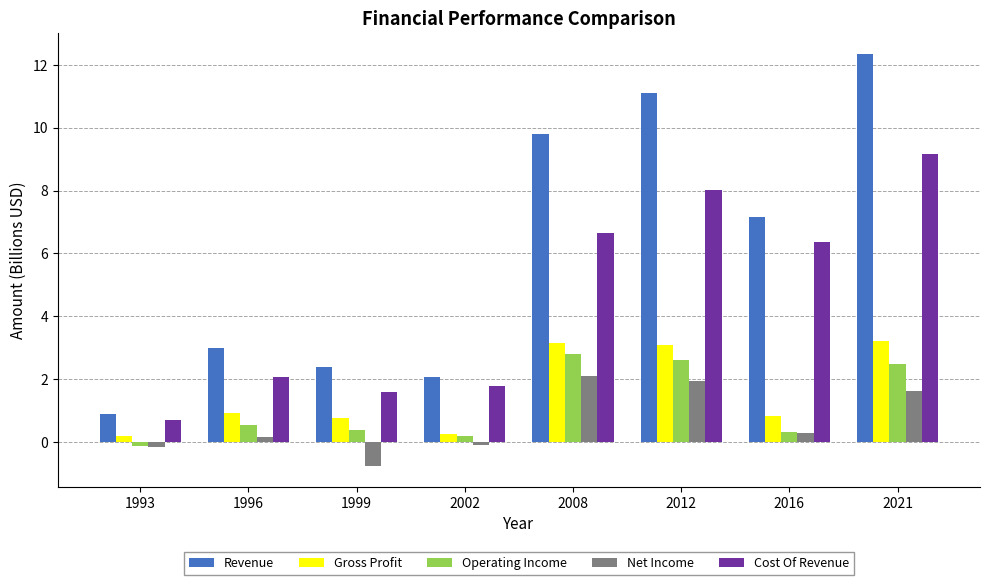

What are all the series names shown in the legend?

Revenue, Gross Profit, Operating Income, Net Income, Cost Of Revenue